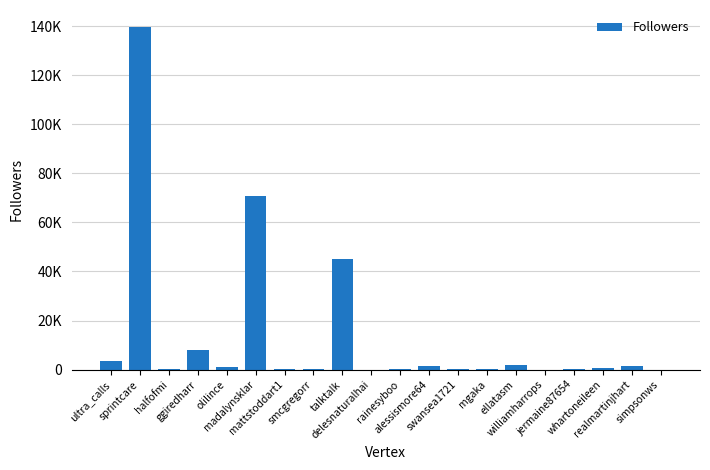

List the labels in order of value, smallest first.

delesnaturalhai, simpsonws, williamharrops, smcgregorr, swansea1721, mattstoddart1, jermaine87654, mgaka, rainesyboo, halfofmi, whartoneileen, olilince, realmartinjhart, alessismore64, ellatasm, ultra_calls, ggiredharr, talktalk, madalynsklar, sprintcare